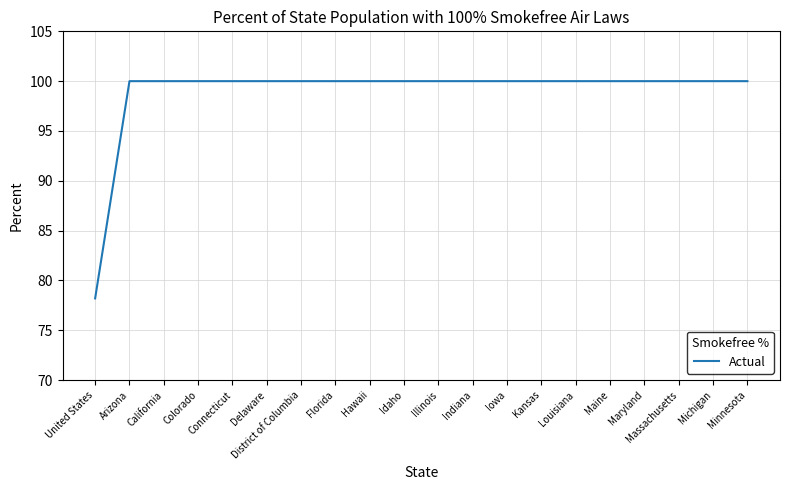

Is it true that the value at Illinois is 43.6?

False